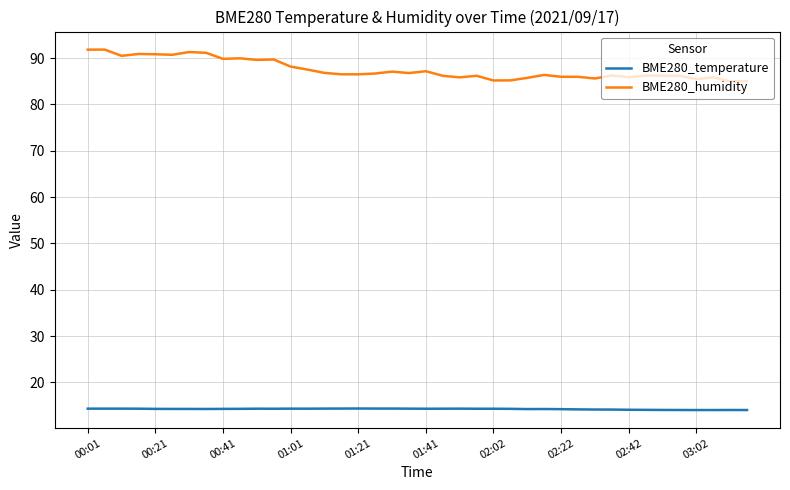

Rank the series by their average value, from lowest to highest.

BME280_temperature, BME280_humidity